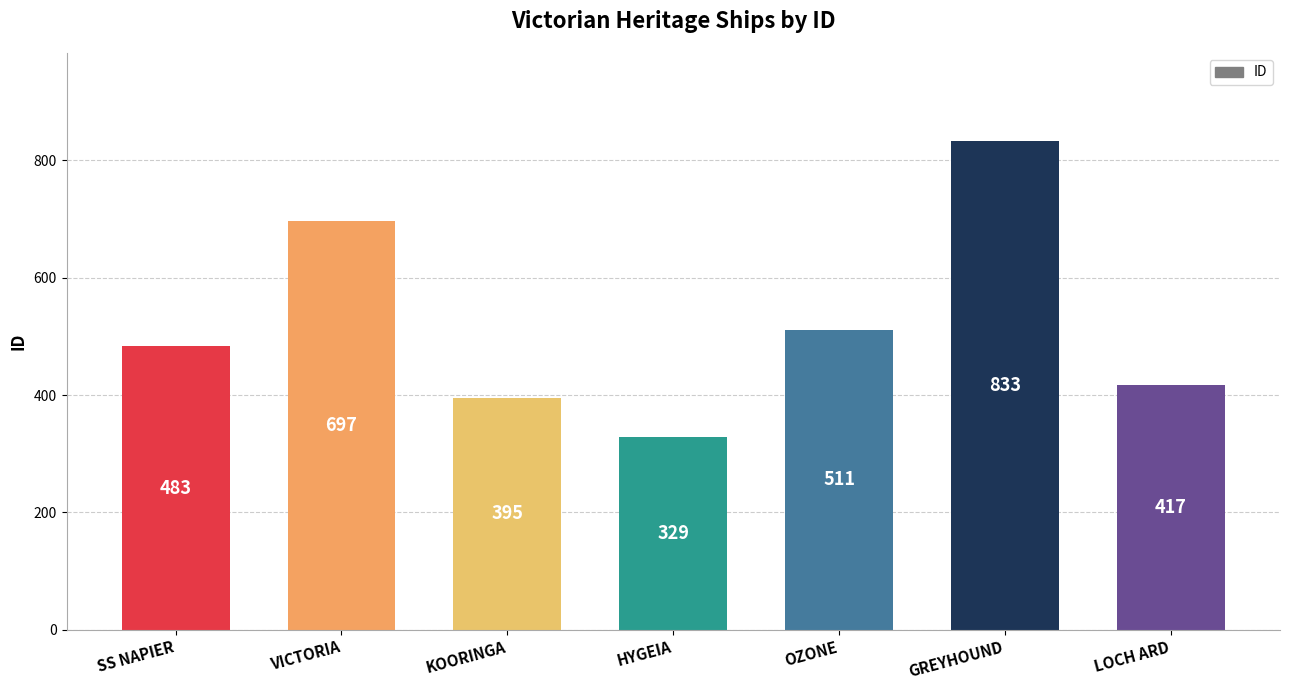

What is the maximum value shown in the chart?

833